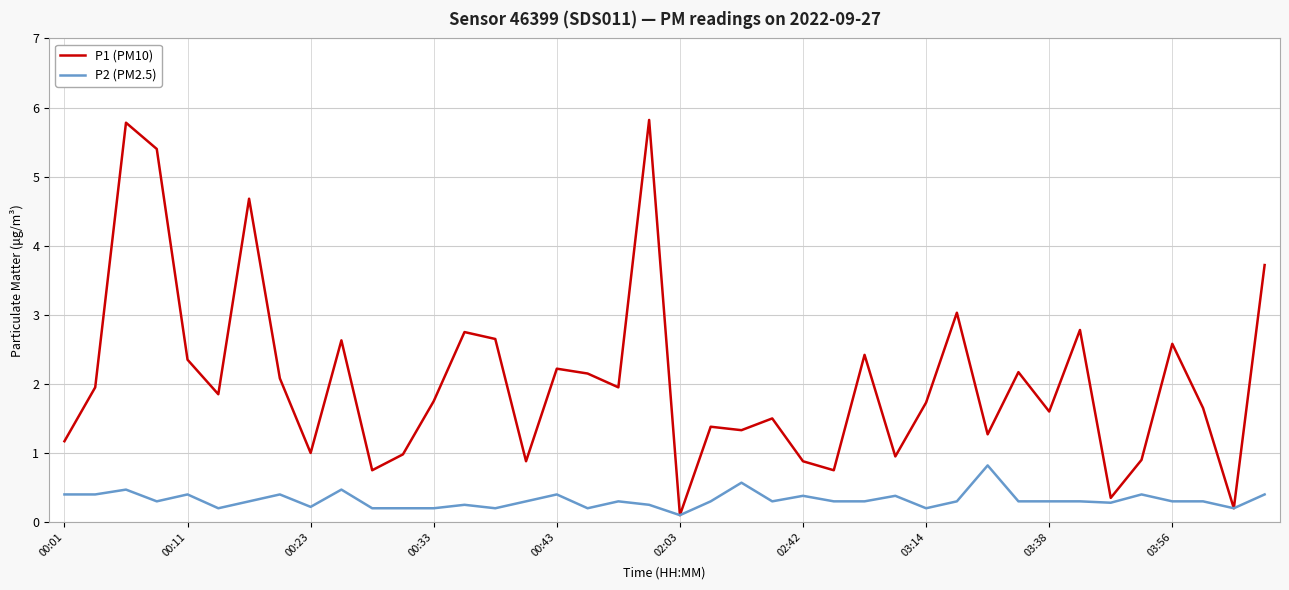

Which series has the largest total across all categories?

P1 (PM10)